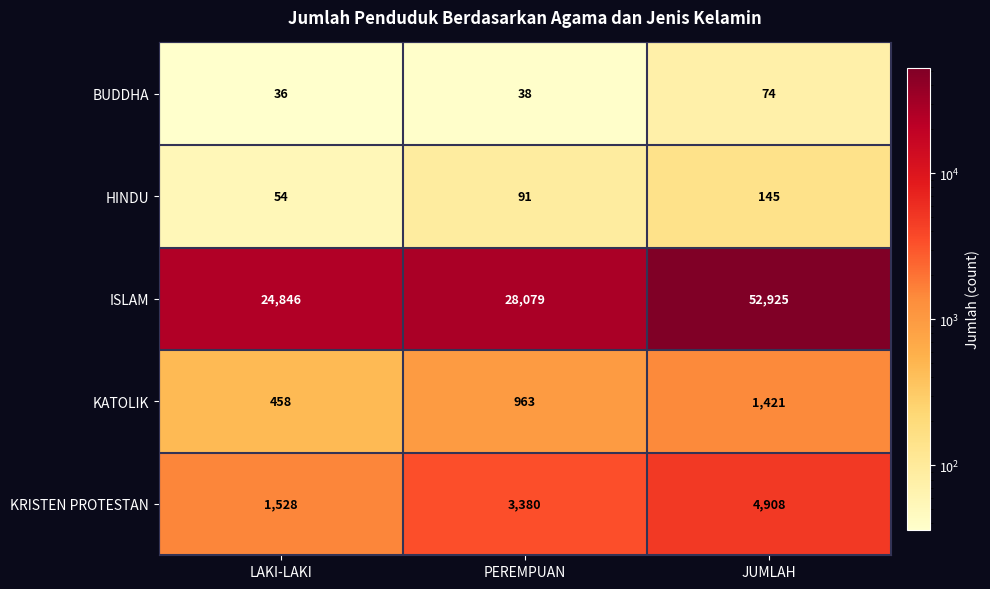

Which series has the largest range (max minus min)?

ISLAM